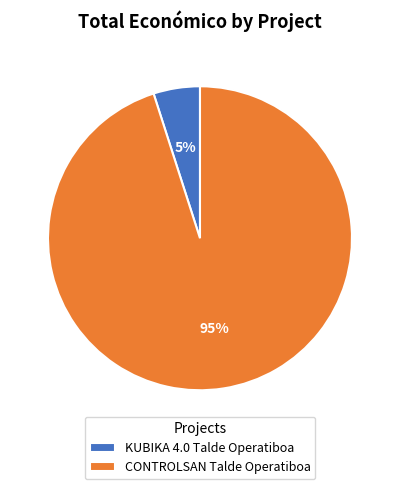

The CONTROLSAN Talde Operatiboa slice represents 82% of the pie. True or false?

False